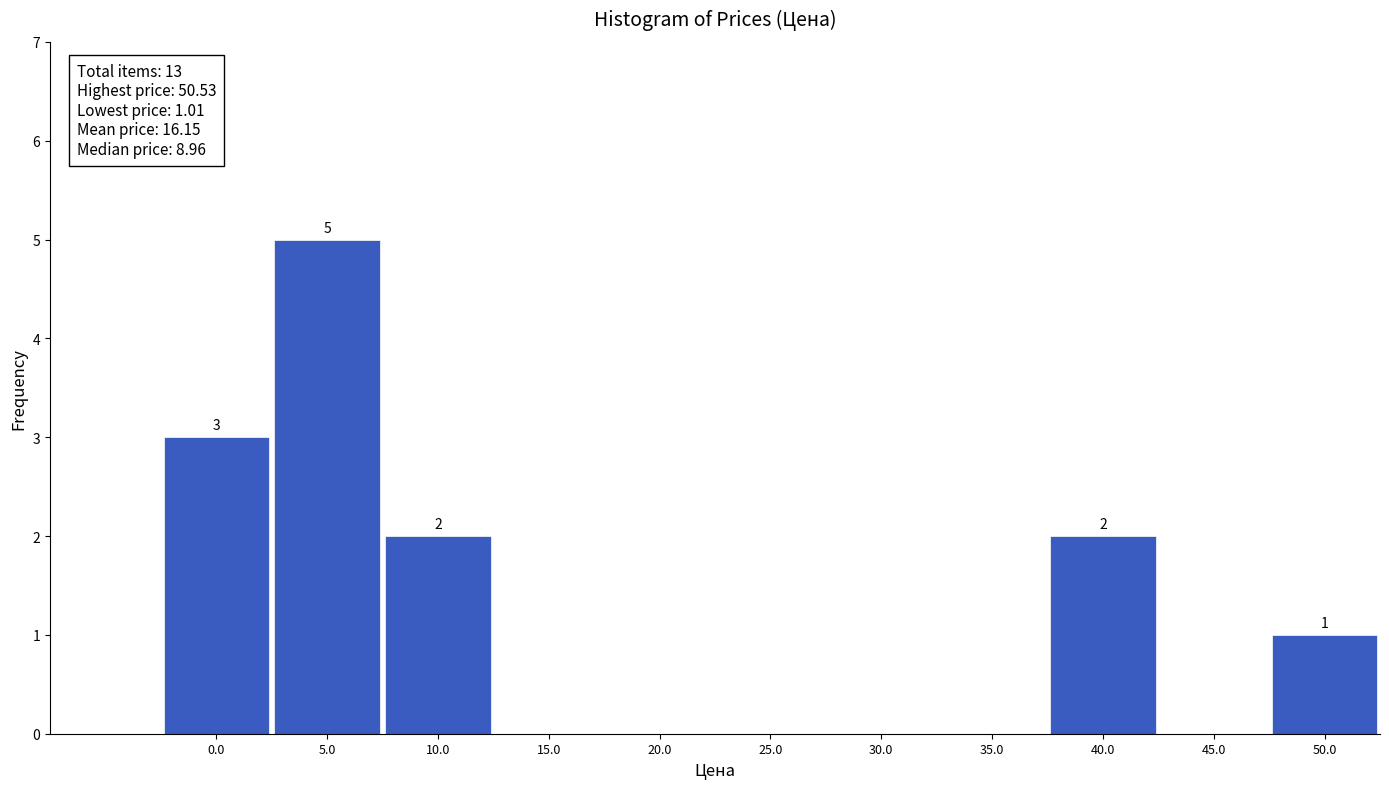

Reading right to left, extract all data points from this chart.

50.0=1	45.0=0	40.0=2	35.0=0	30.0=0	25.0=0	20.0=0	15.0=0	10.0=2	5.0=5	0.0=3